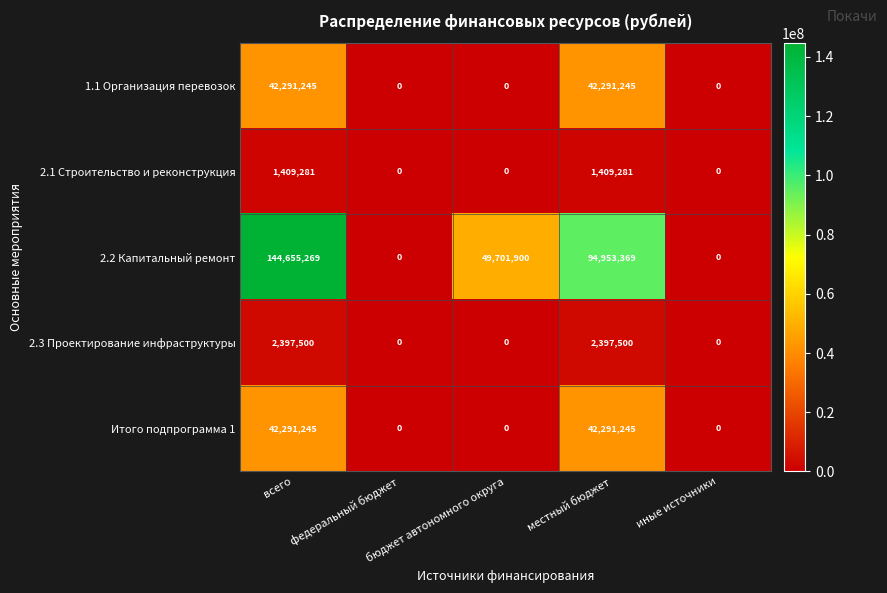

What is the difference between the maximum and minimum values in the Итого подпрограмма 1 series?

42291245